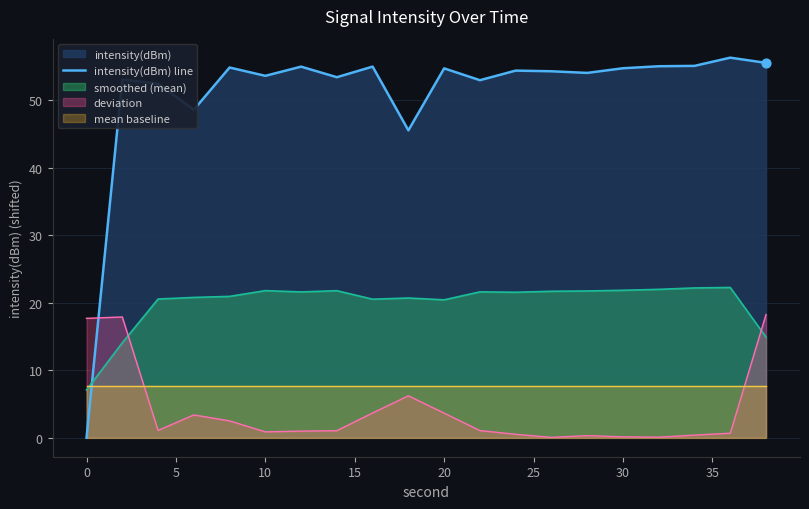

What is the maximum value for smoothed (mean)?

22.3